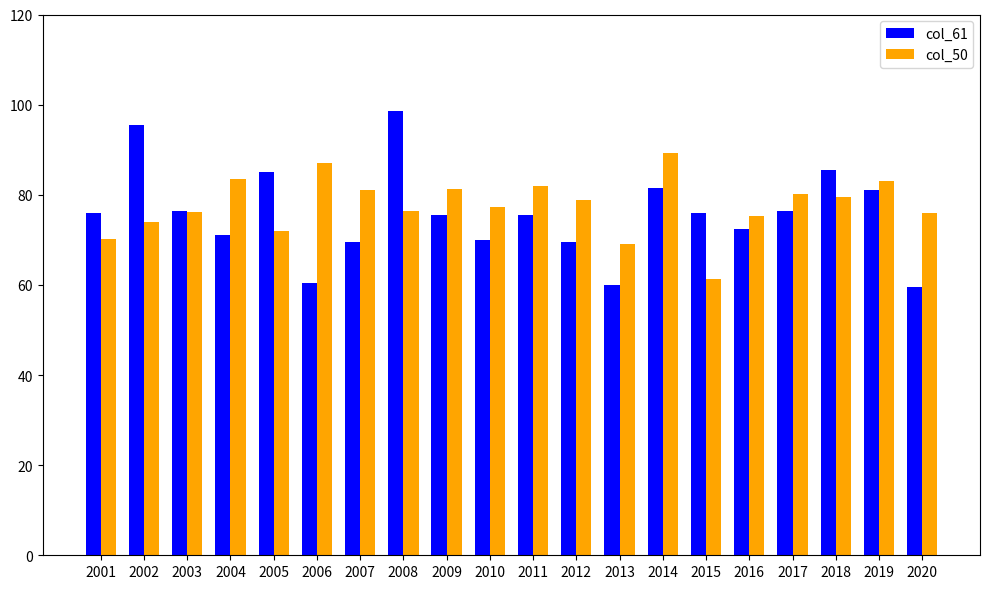

What value does the col_61 series have at 2013?

60.0